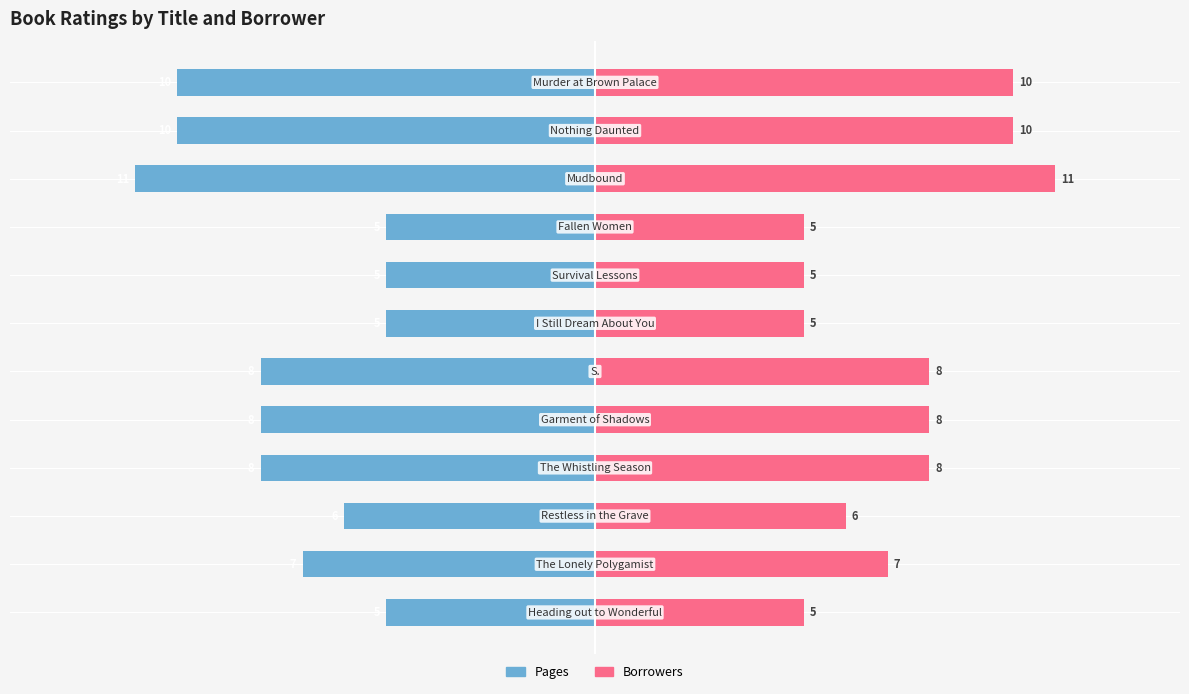

What is the sum of all Borrowers values?

88